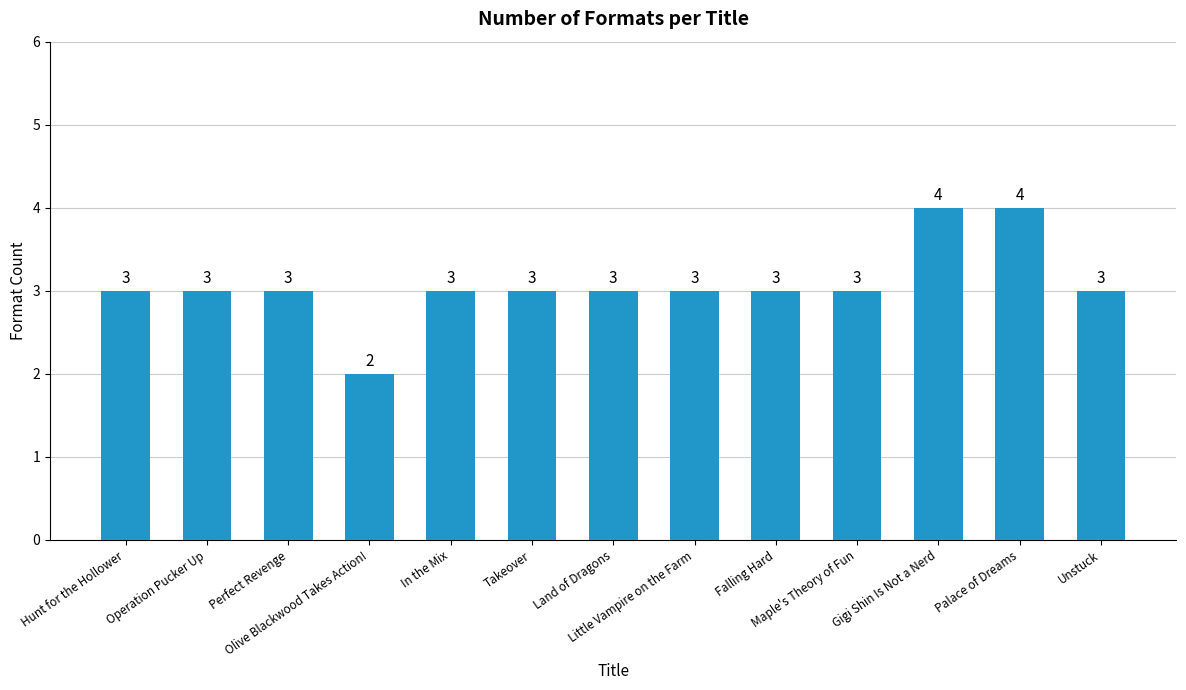

Is it true that the value at Unstuck is 3?

True